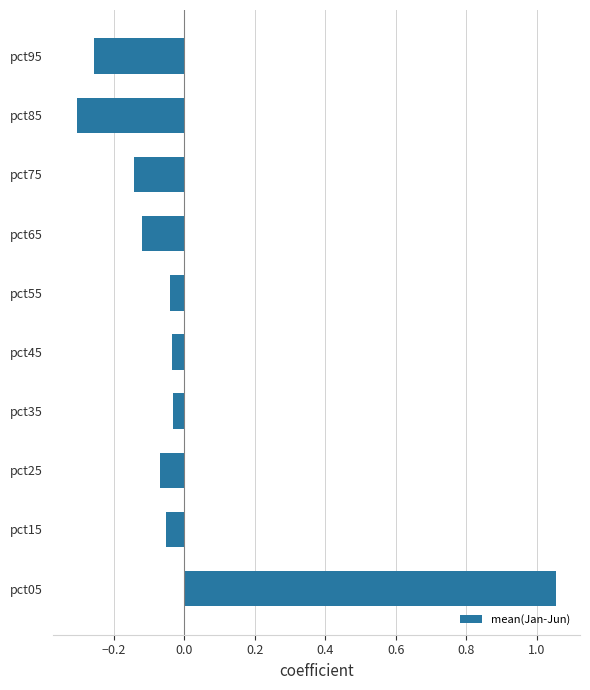

What is the change in value from pct05 to pct75?

-1.2